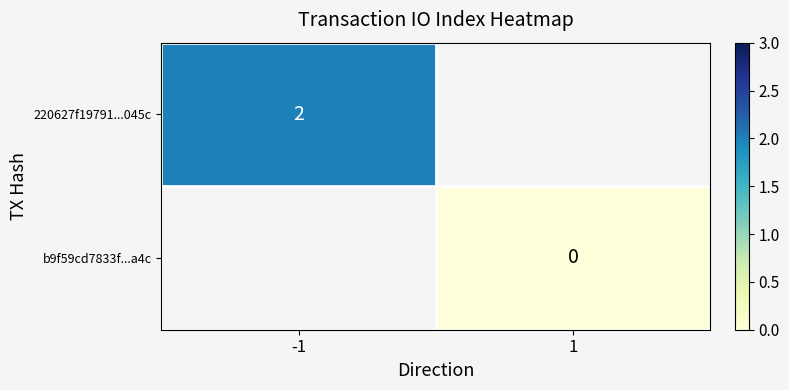

Is it true that 220627f19791...045c equals 3 at -1?

False